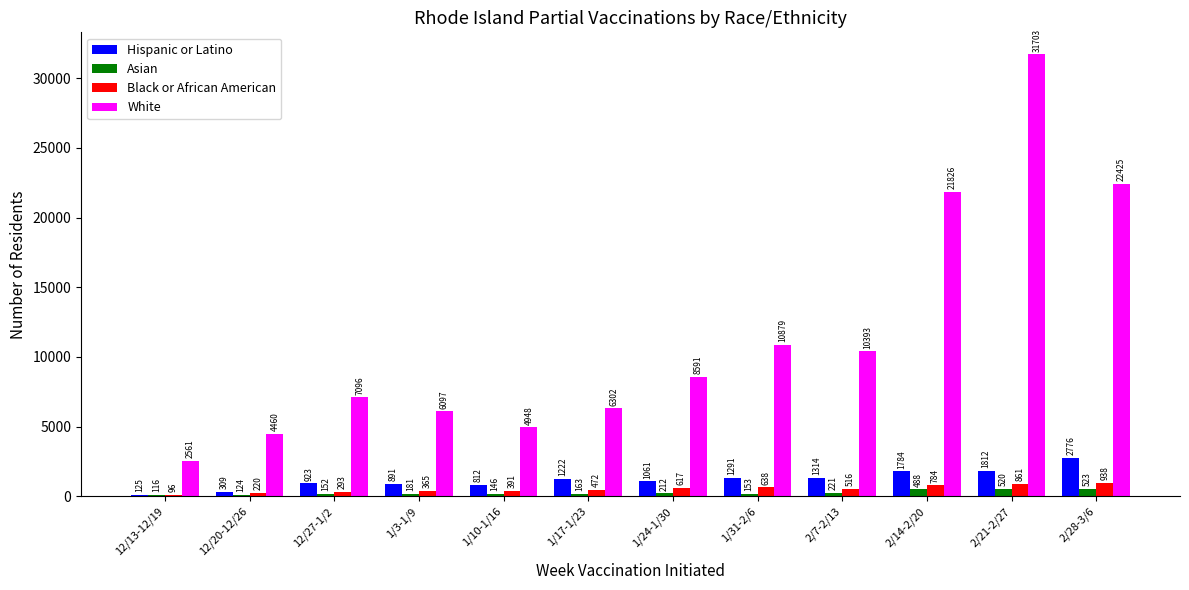

Where is White nearest to the value 17132?

2/14-2/20